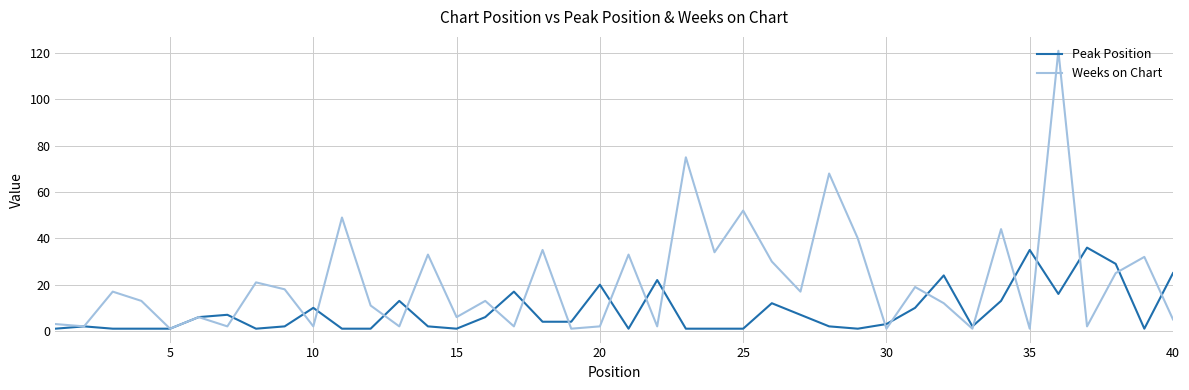

What is the highest value of the Weeks on Chart series?

121